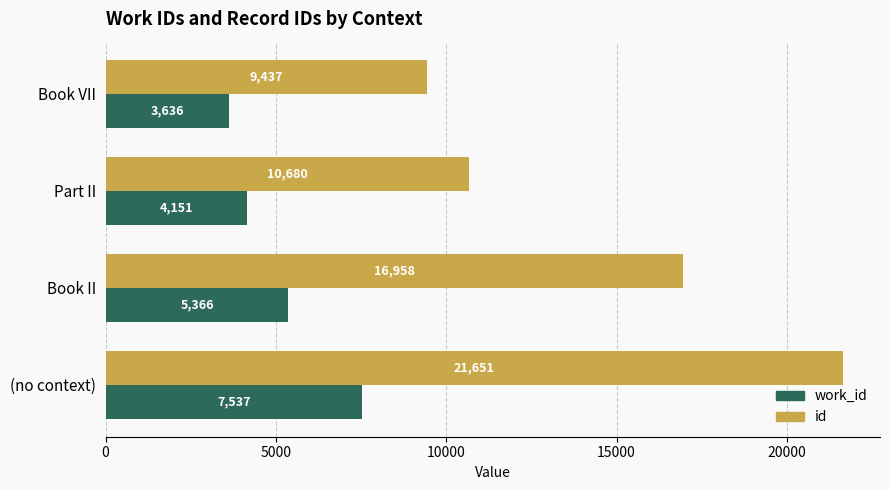

Rank the series by their average value, from highest to lowest.

id, work_id